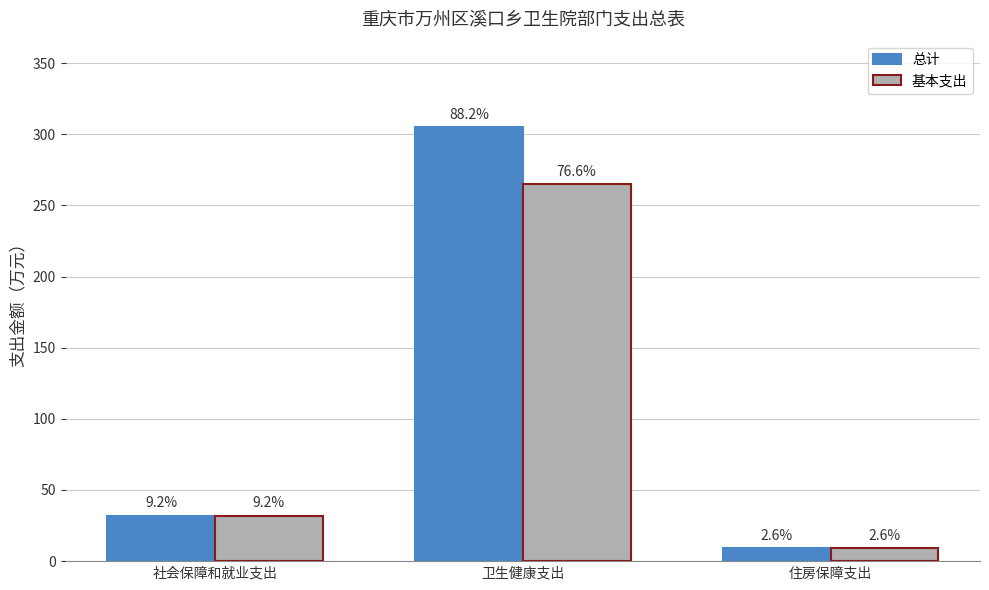

What are all the series names shown in the legend?

总计, 基本支出